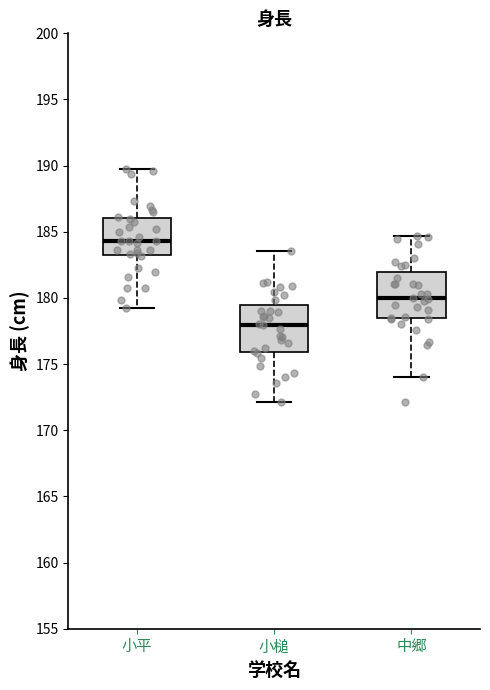

Reading left to right, read every box against the y-axis: the position of its median line, the range the box covers, and the ends of its whiskers. The values are not printed on the chart, so give them approximately, as read against the axis.

小平: median 184.5, box 183.5 to 186.0, whiskers 179.5 to 189.5
小槌: median 178.0, box 176.0 to 179.5, whiskers 172.0 to 183.5
中郷: median 180.0, box 178.5 to 182.0, whiskers 174.0 to 184.5